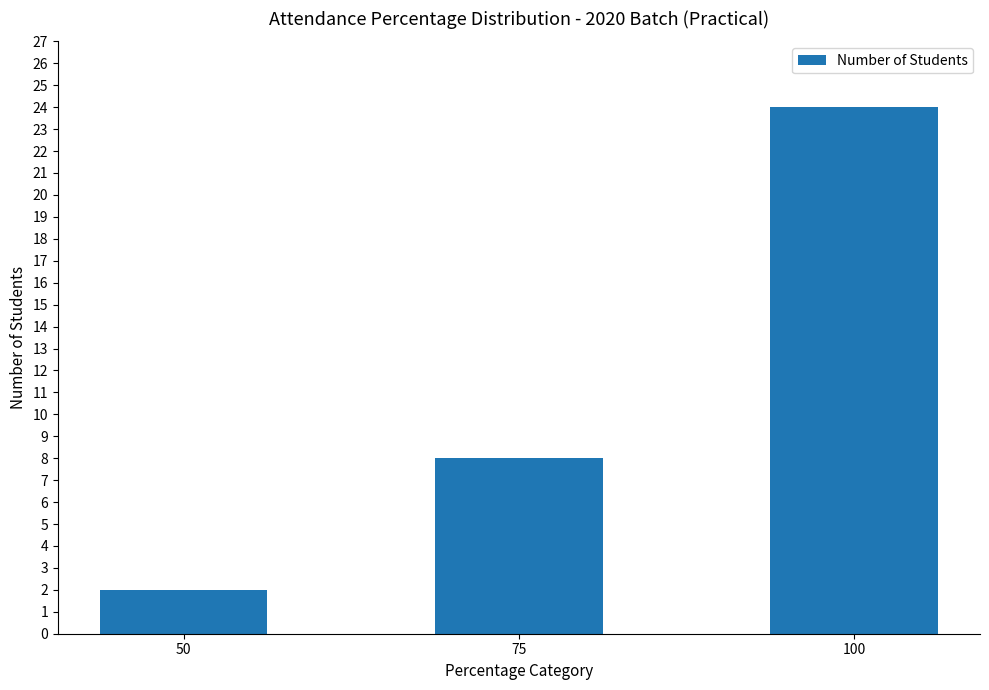

Count the values in the range 2 to 24.

3